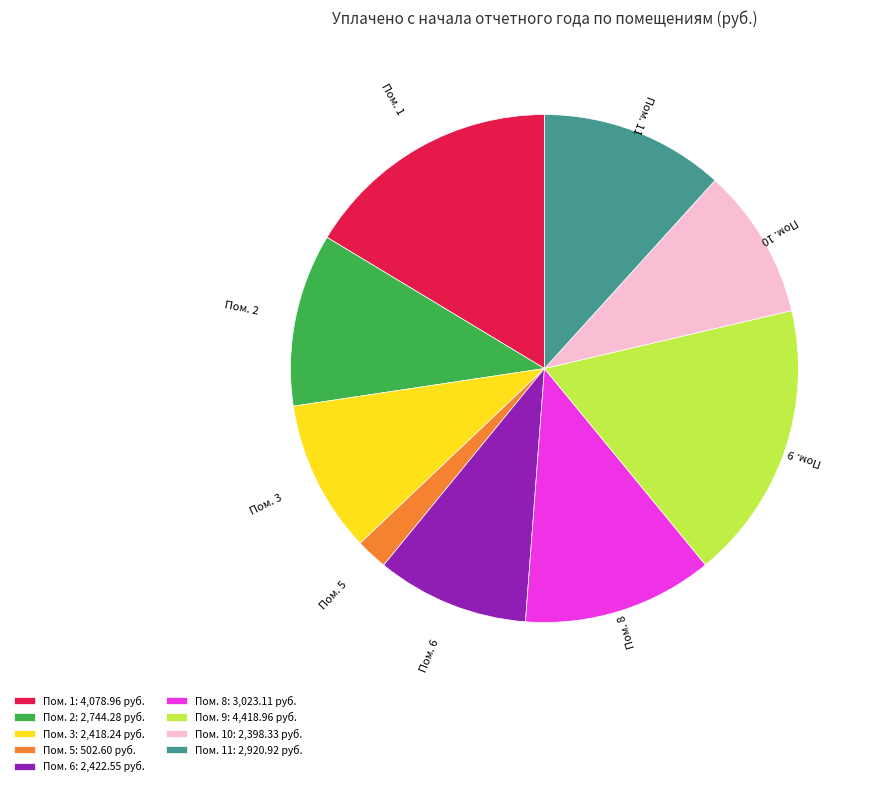

Do Пом. 3: 2,418.24 руб. and Пом. 5: 502.60 руб. together represent more than half of the pie?

No